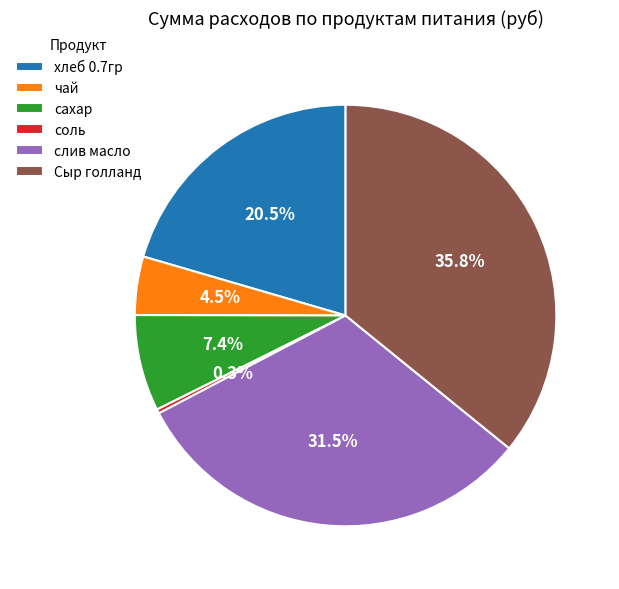

Does Сыр голланд account for over 50% of the chart?

No